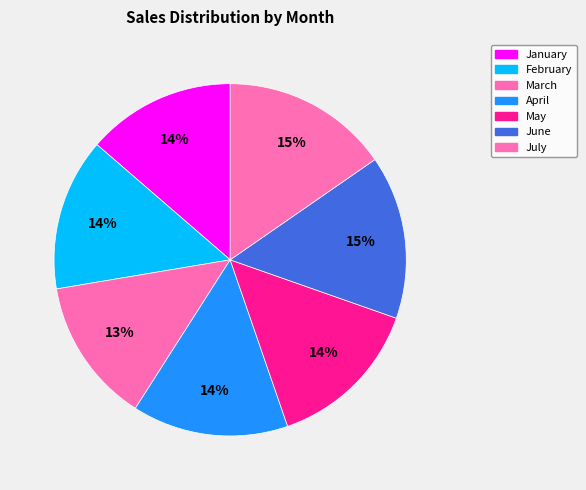

Does any single category account for the majority?

No